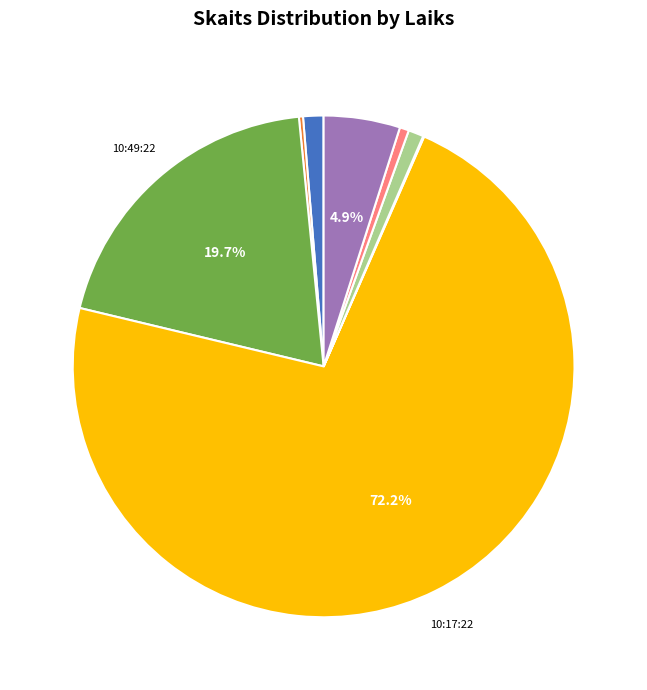

Does any single category account for the majority?

Yes